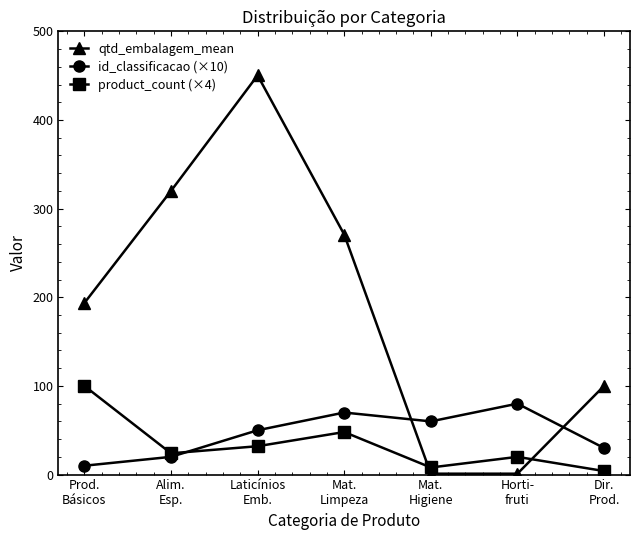

Which series has the largest total across all categories?

qtd_embalagem_mean